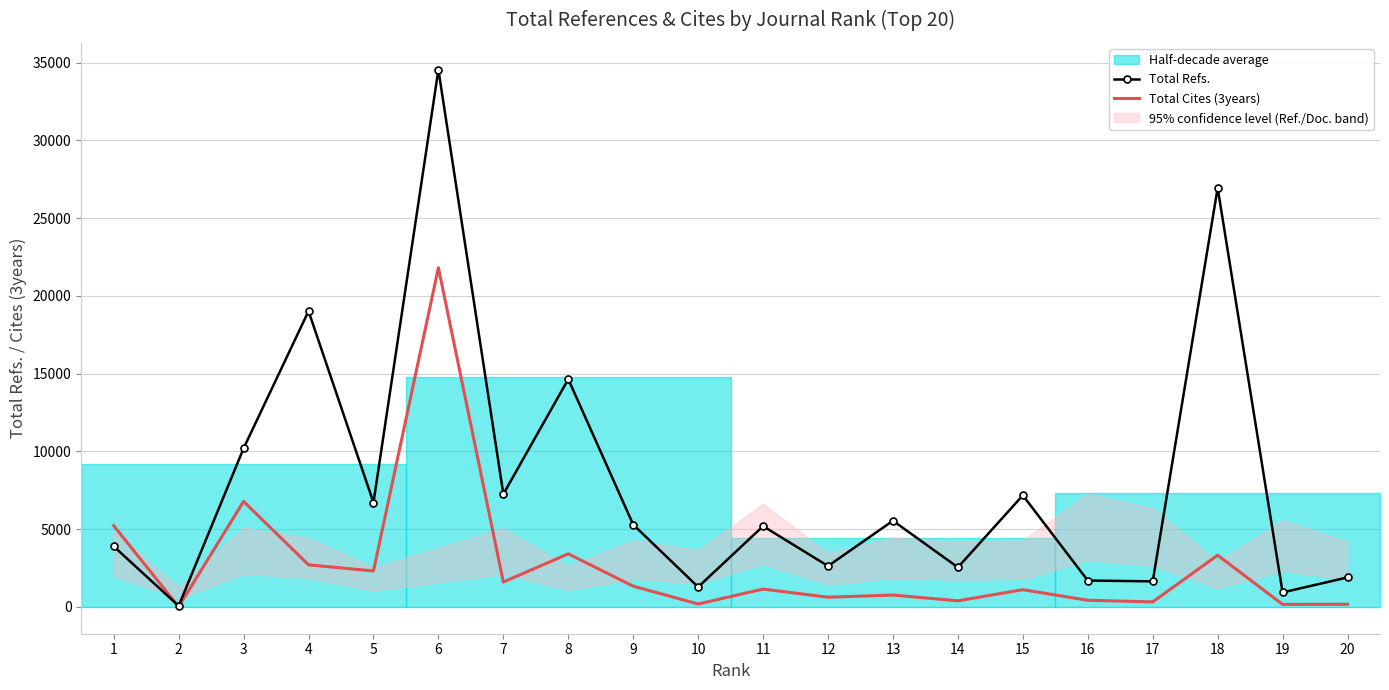

At which category is the sum across all series the highest?

6